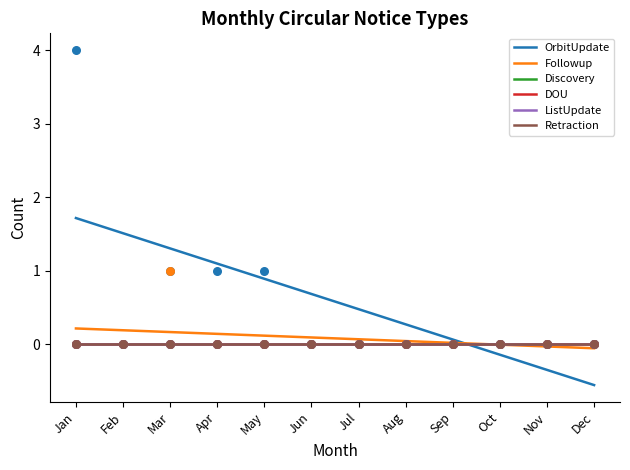

At how many categories does at least one series exceed 1?

4